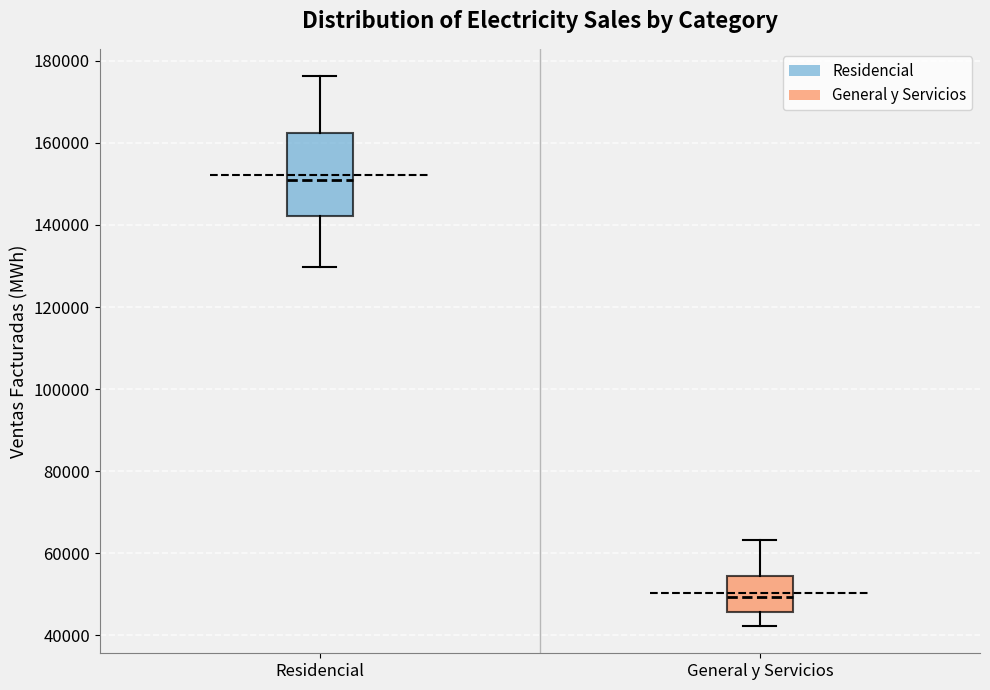

Where does the median line of the box for General y Servicios sit on the y-axis? The values are not printed on the chart, so give them approximately, as read against the axis.

50000